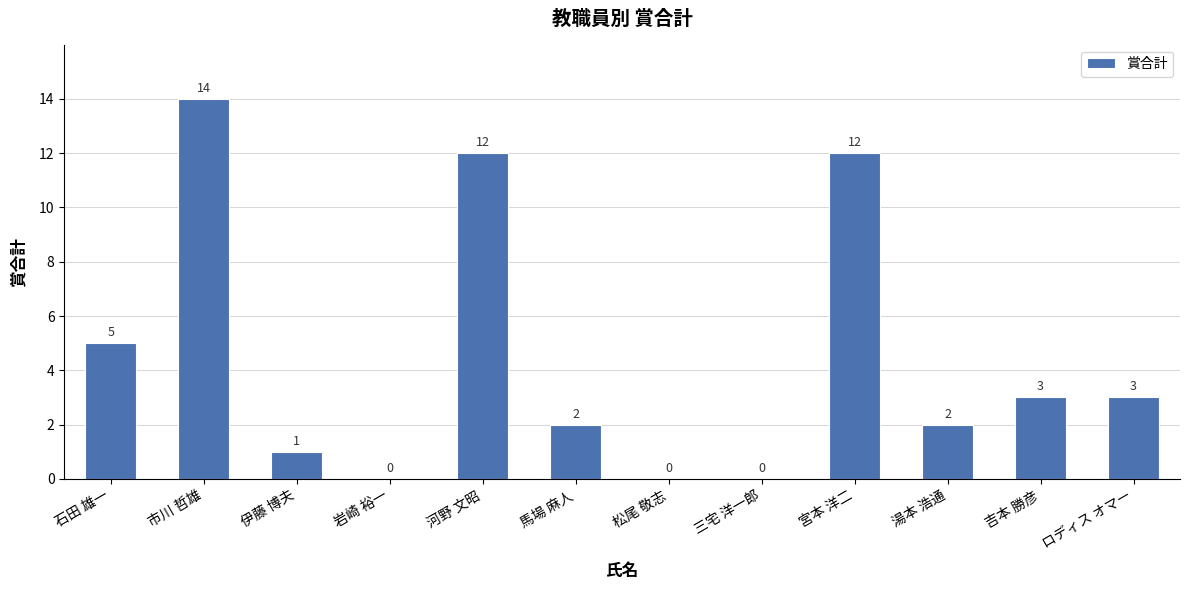

What is the sum of all values?

54